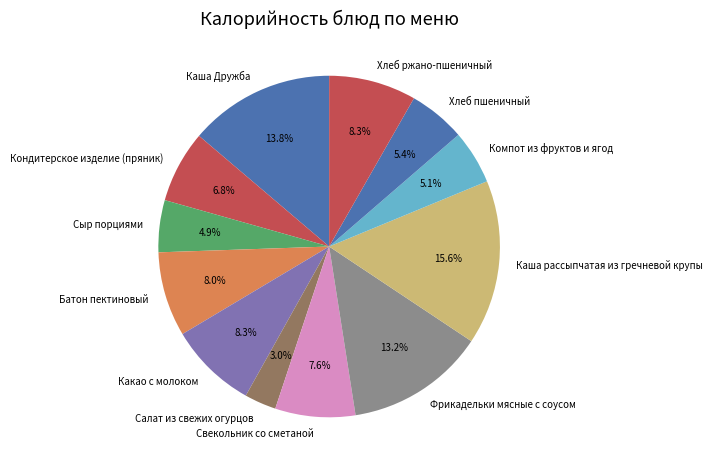

Which has a higher value, Фрикадельки мясные с соусом or Хлеб ржано-пшеничный?

Фрикадельки мясные с соусом